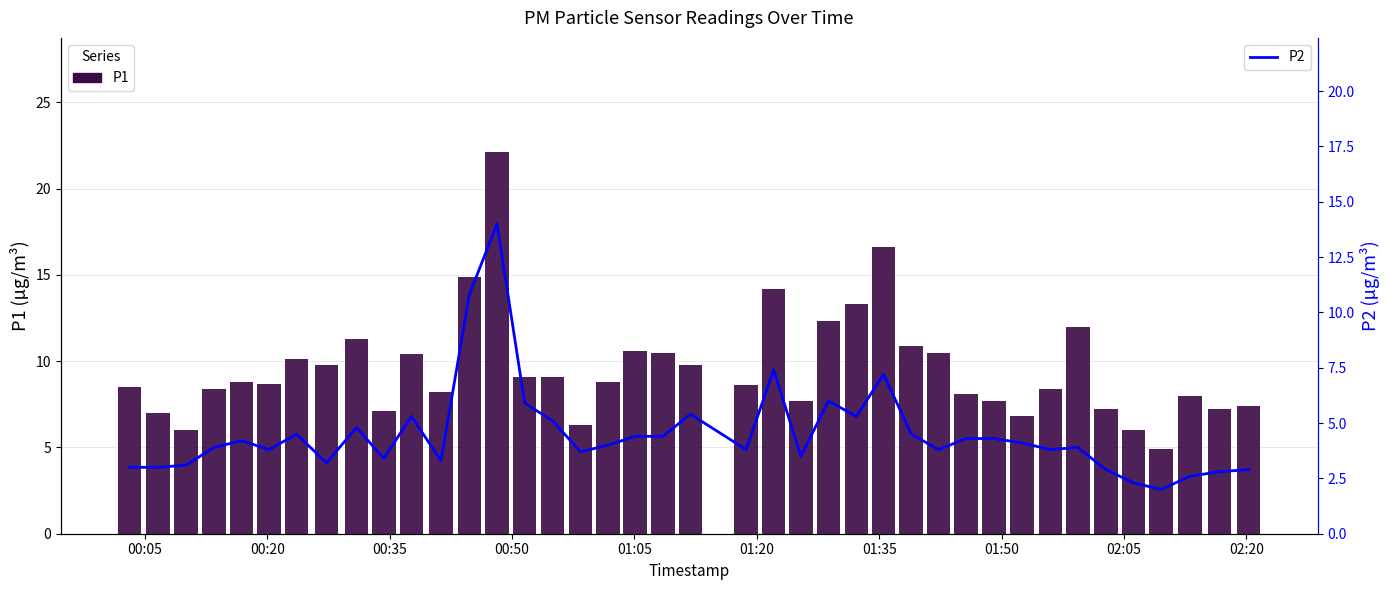

The value of P2 at 28 is 1.3. True or false?

False